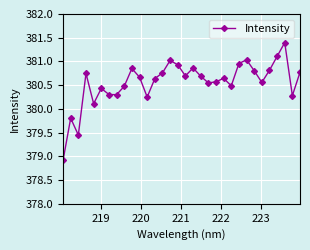

What is the maximum value shown in the chart?

381.4